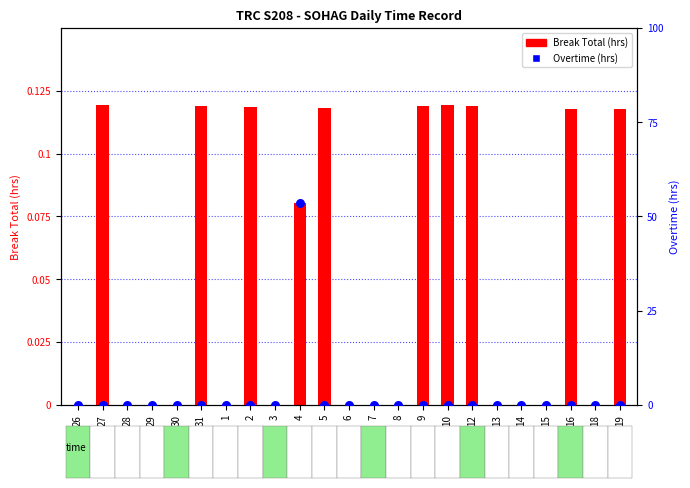

At how many categories does at least one series exceed 5?

10